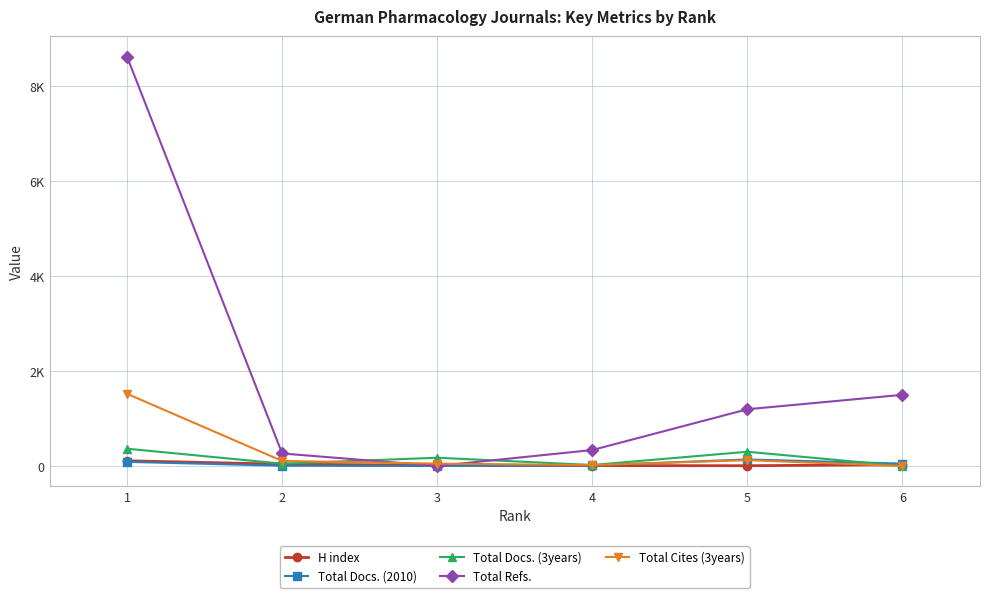

What is the greatest value displayed?

8617